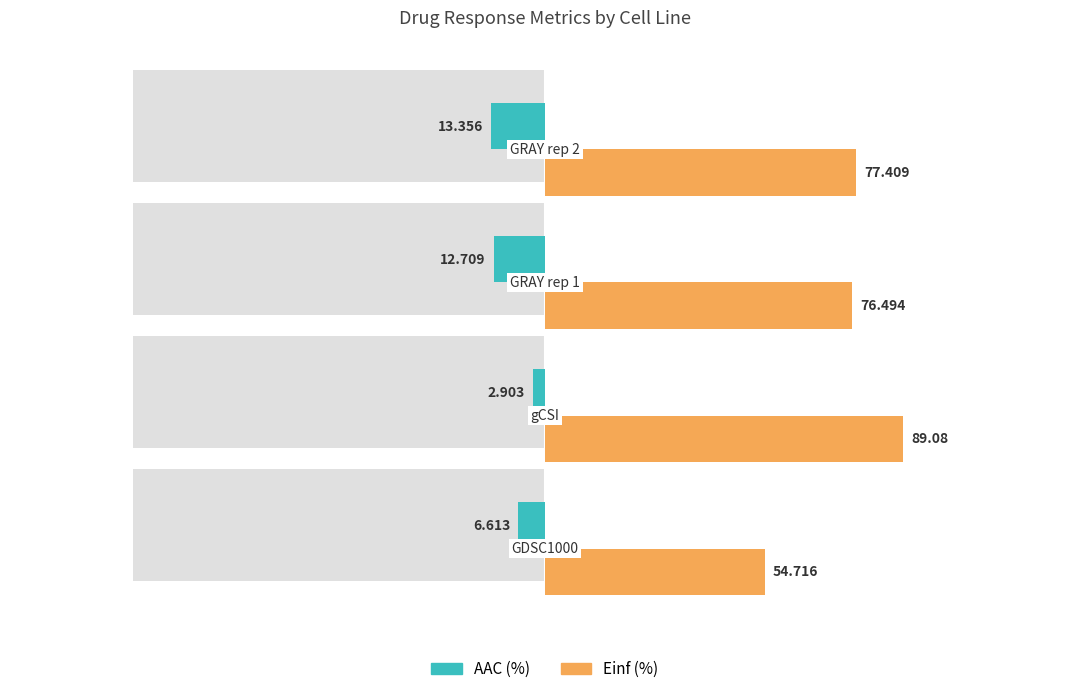

How many distinct data groups are displayed?

2